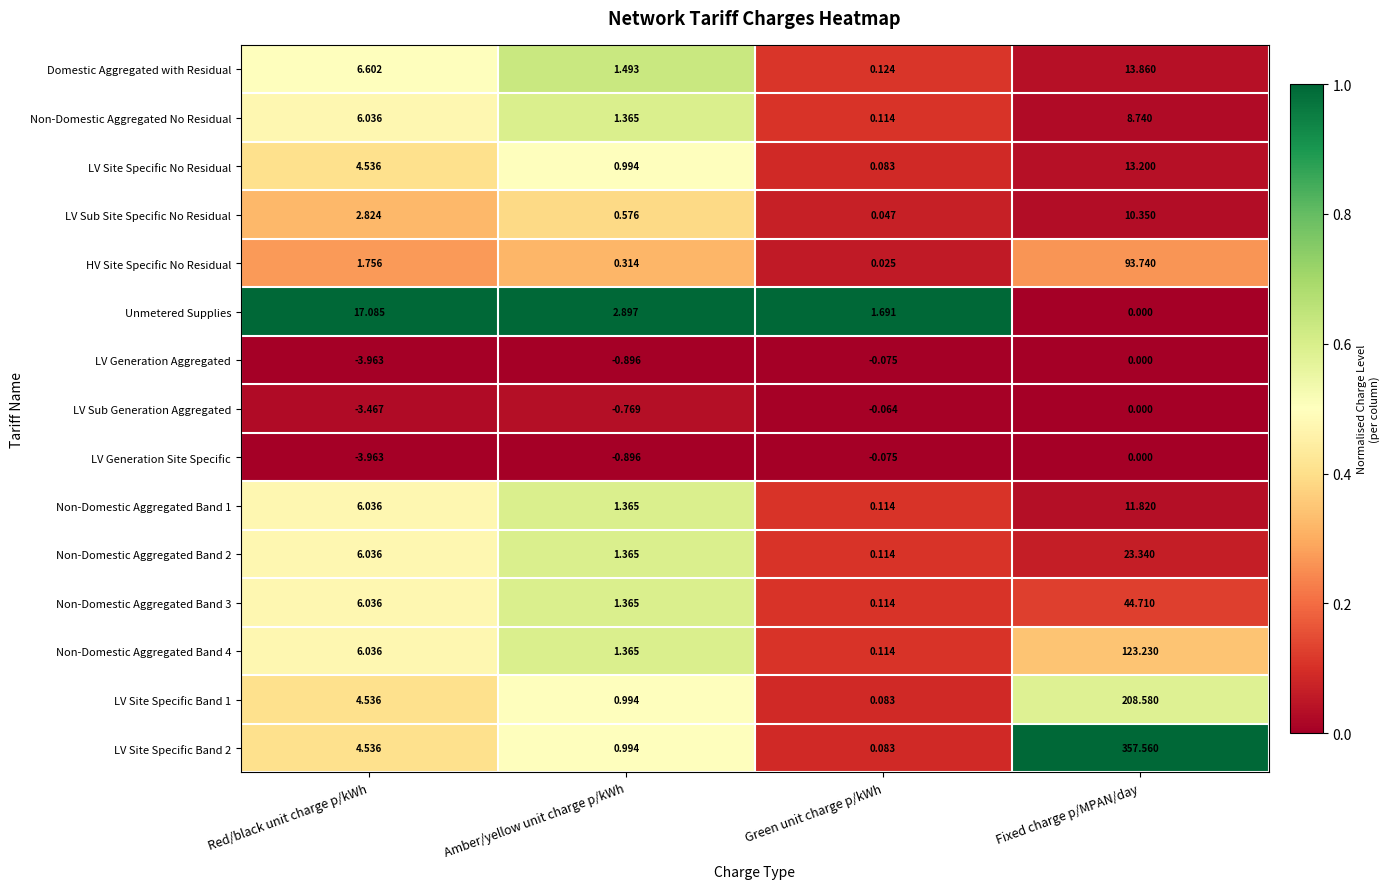

At which label is LV Sub Site Specific No Residual closest to 5?

Red/black unit charge p/kWh